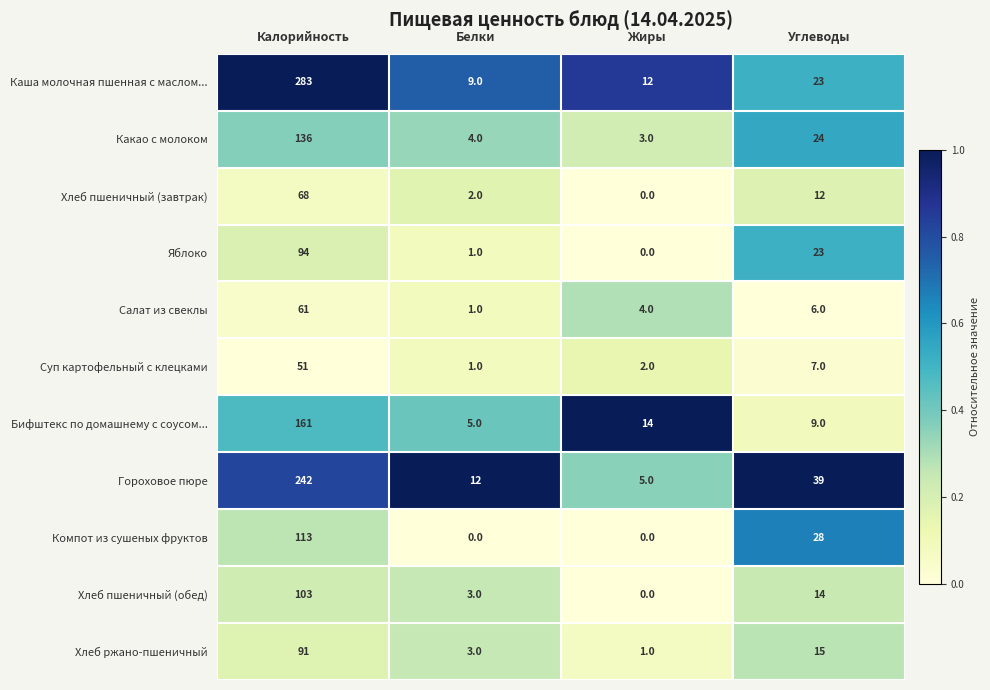

At which label does Компот из сушеных фруктов first exceed 28?

Калорийность